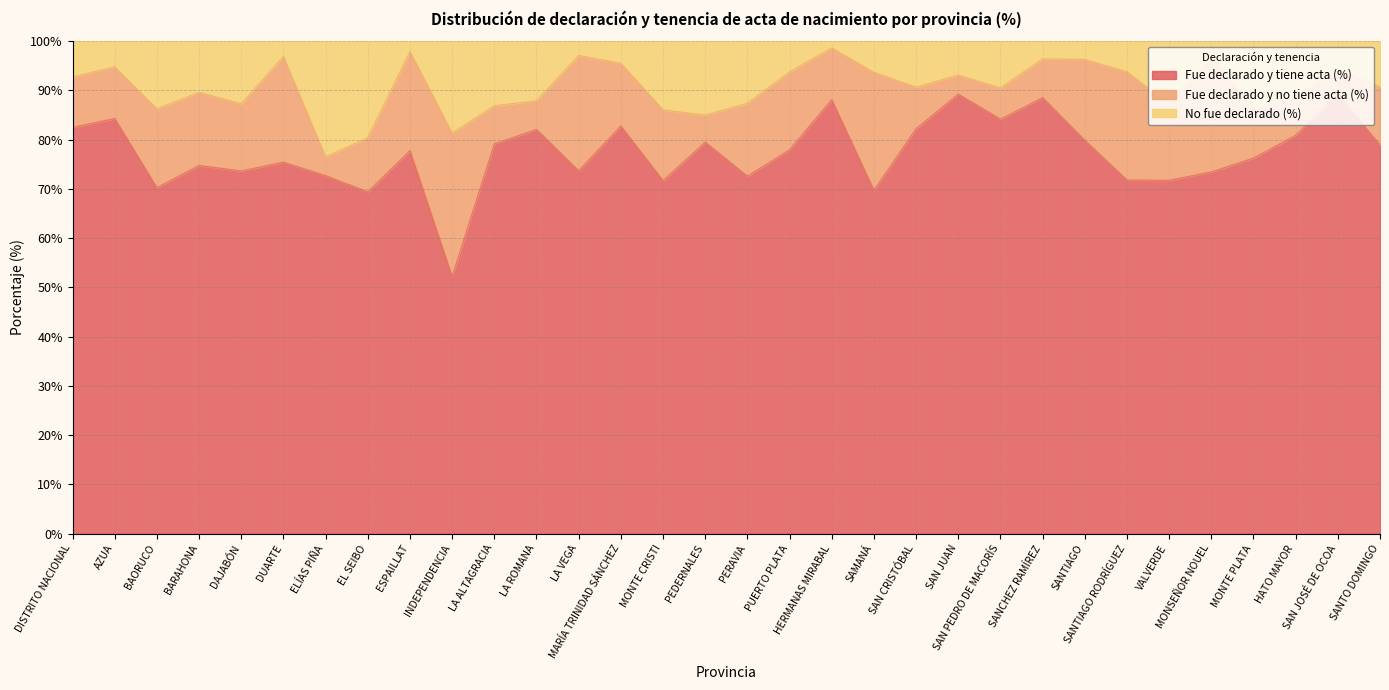

At which category does the chart reach its peak across all series?

HERMANAS MIRABAL